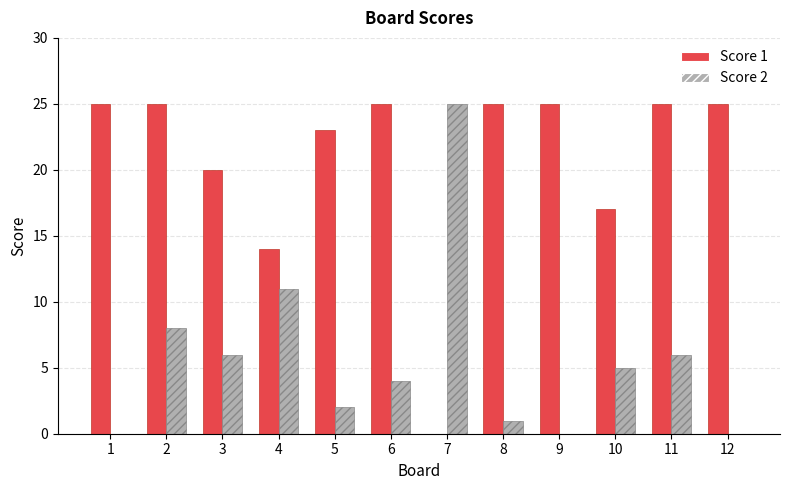

Are the bars grouped side by side (vs. stacked)?

Yes